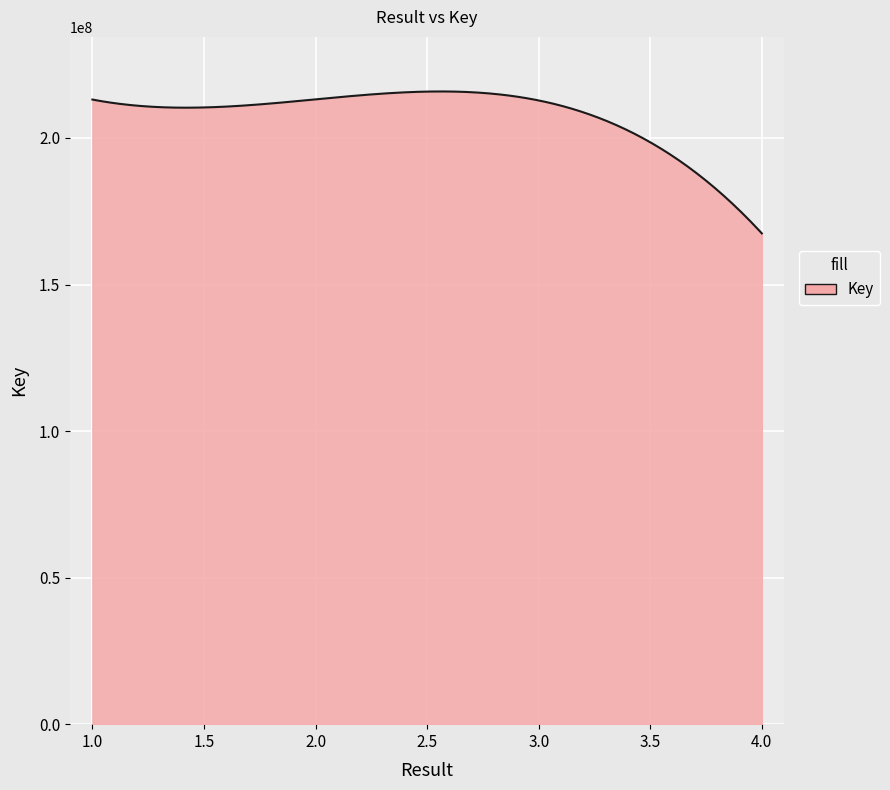

What is the difference between the maximum and minimum values?

48422771.8